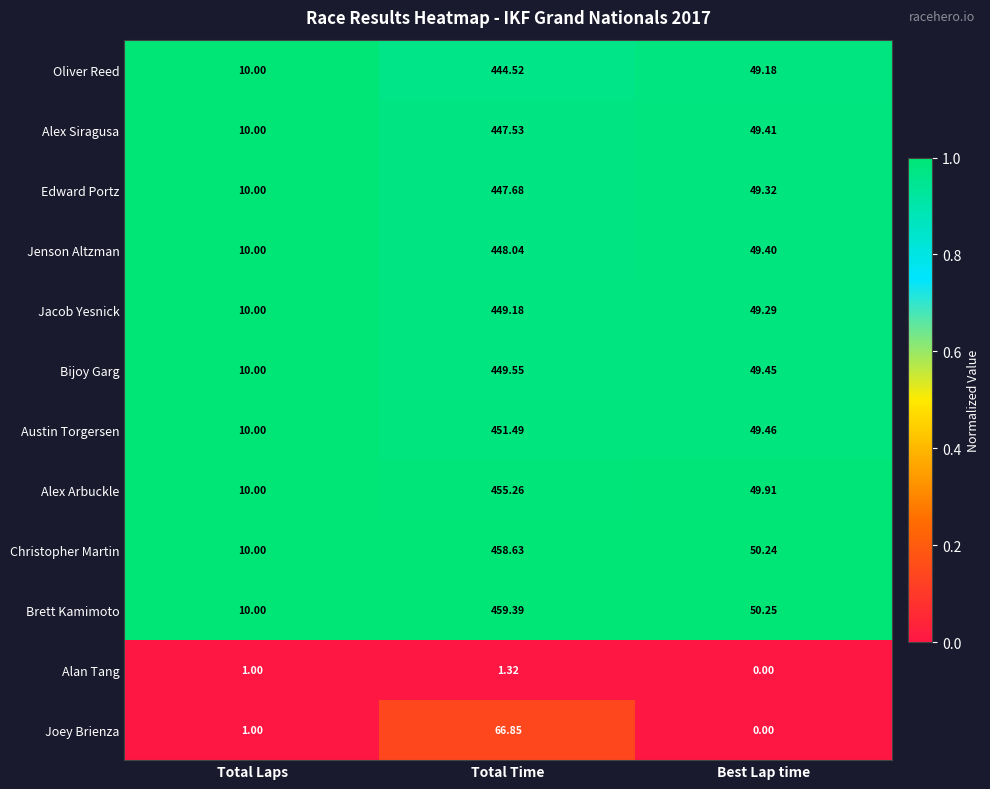

How many data points does each series have?

3